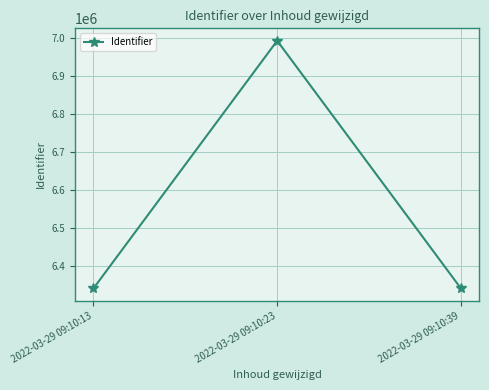

The chart shows a value of 6993360 at 2022-03-29 09:10:23. True or false?

True